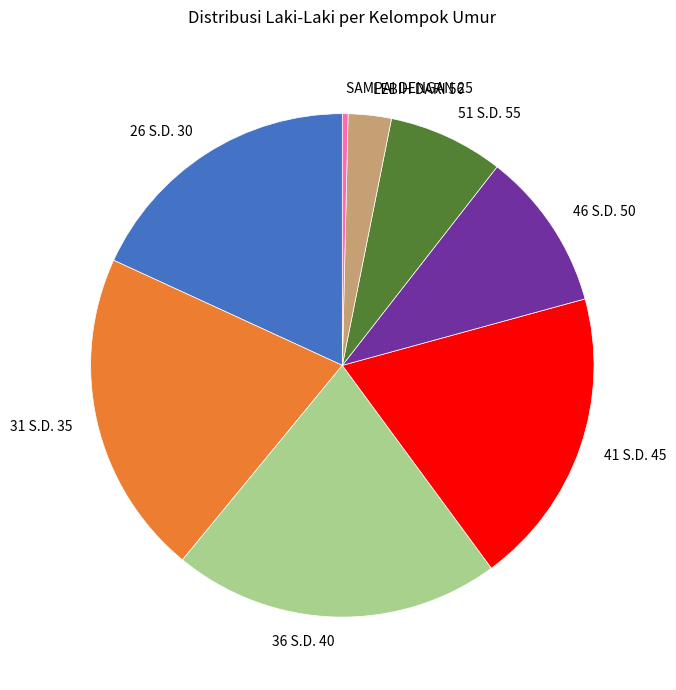

Does 36 S.D. 40 represent more than half of the total?

No